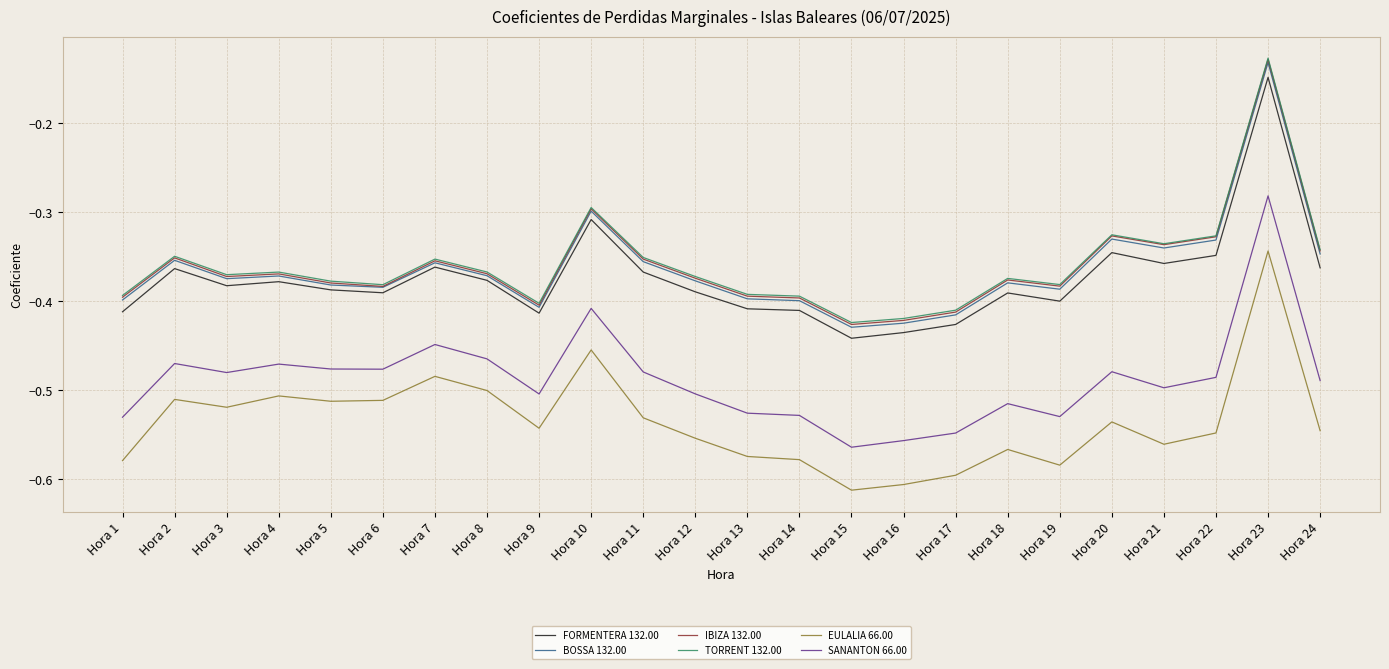

How many lines are shown in the chart?

6